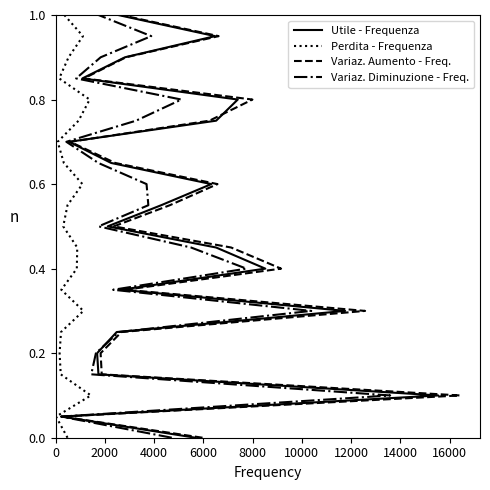

What position from the left is 6000?

4